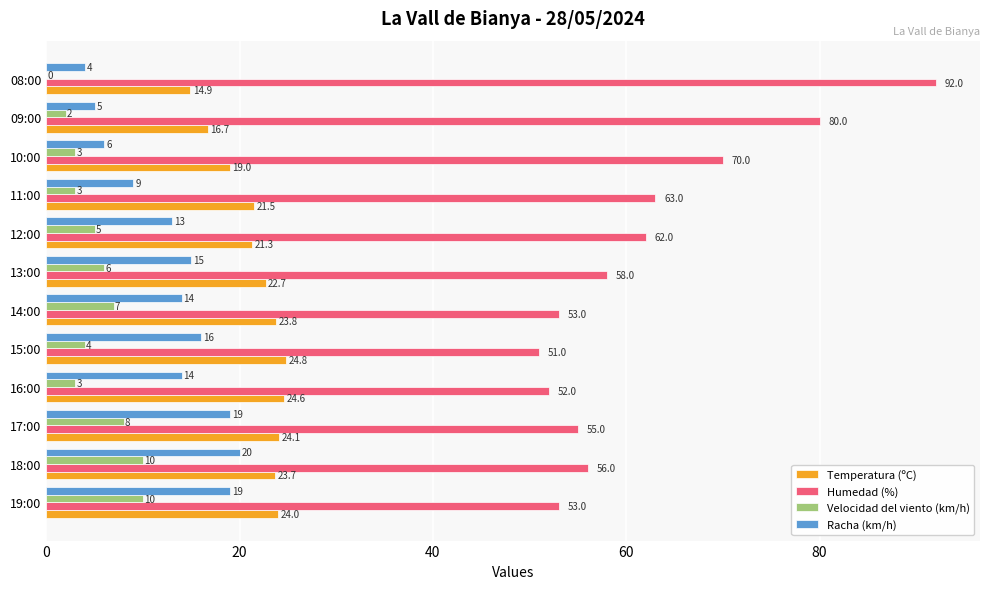

How many data points does each series have?

12